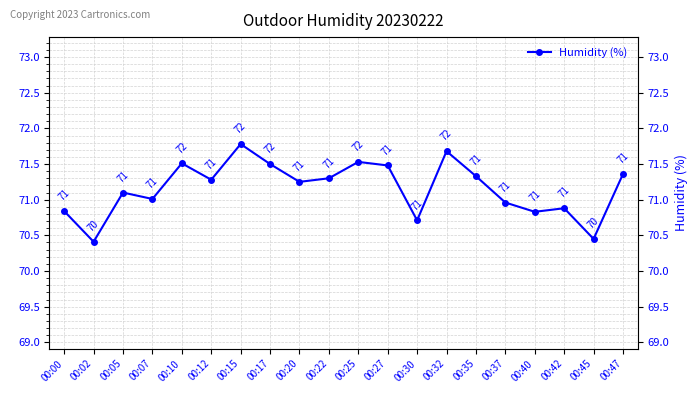

Is it true that the value at 00:42 is 70.9?

True